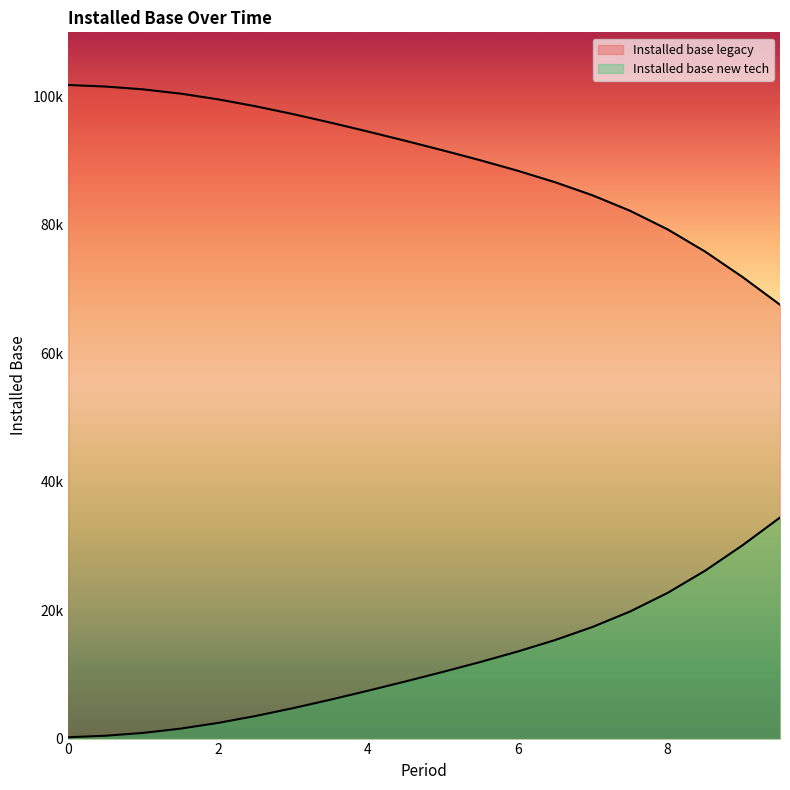

At how many categories does at least one series exceed 8264?

20